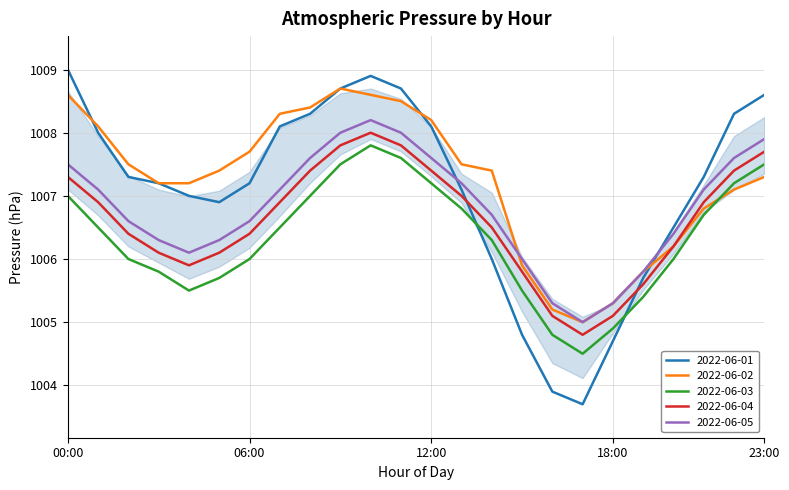

Which series ends up on top after the final intersection of 2022-06-03 and 2022-06-02?

2022-06-03